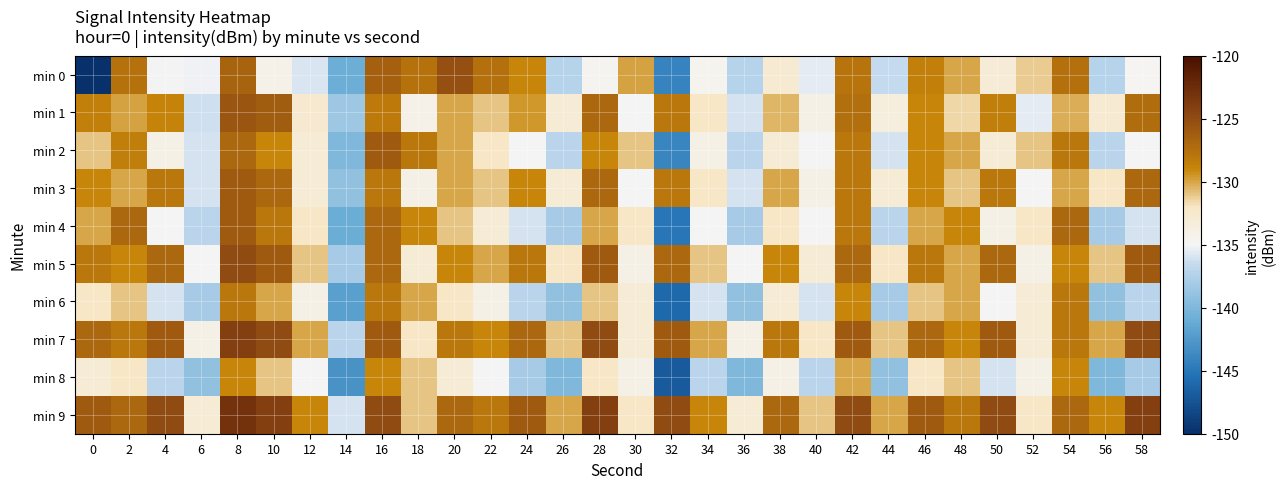

Rank the series at 4 from lowest to highest value.

min 8, min 6, min 0, min 4, min 2, min 1, min 3, min 5, min 7, min 9